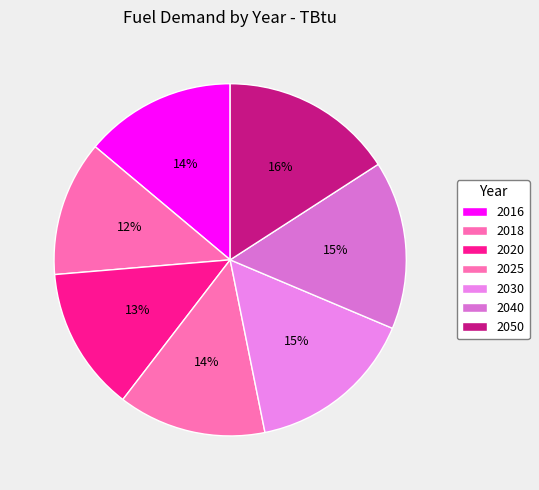

Does 2020 represent more than half of the total?

No